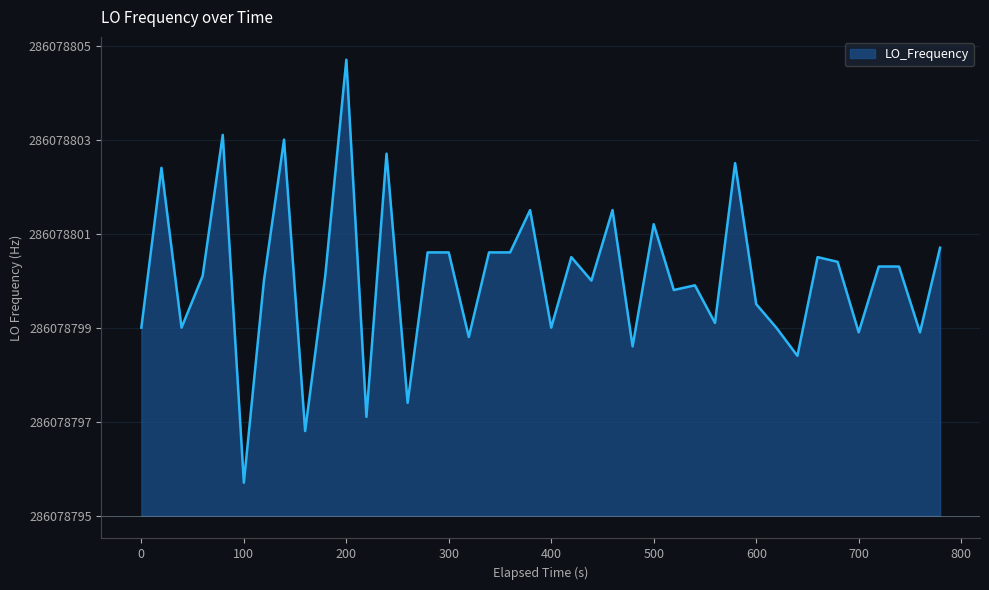

What is the difference between the maximum and second lowest values?

7.9